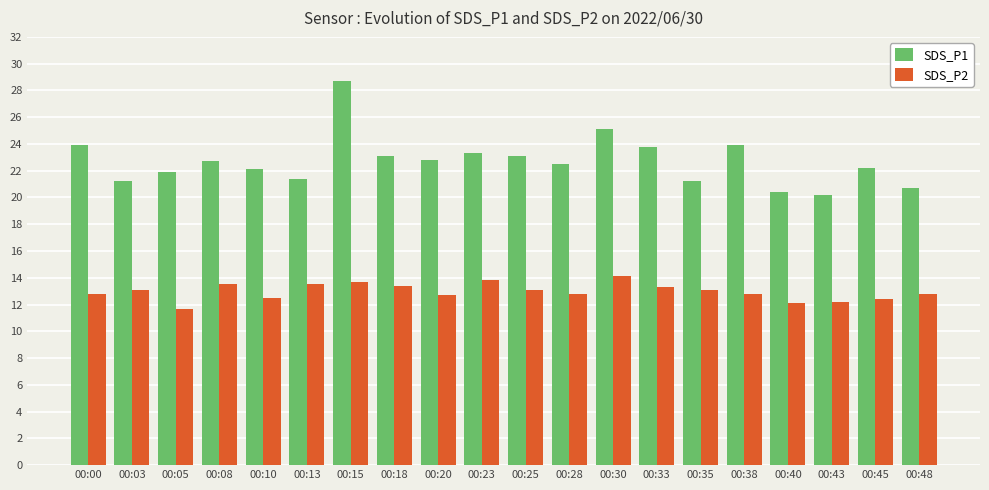

What is the maximum value shown in the chart?

28.7